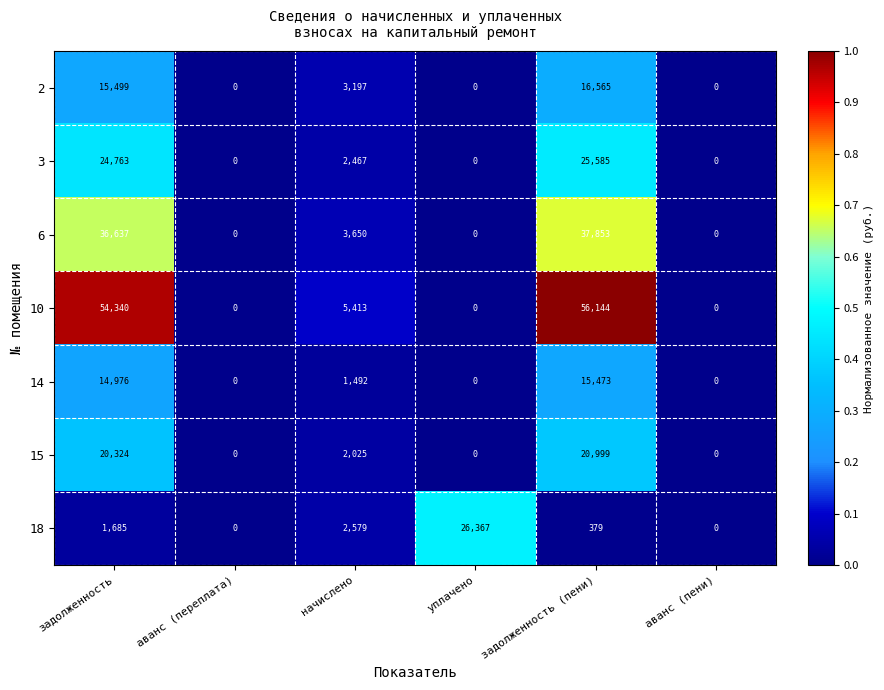

List the series in order of their peak value, highest first.

10, 6, 18, 3, 15, 2, 14